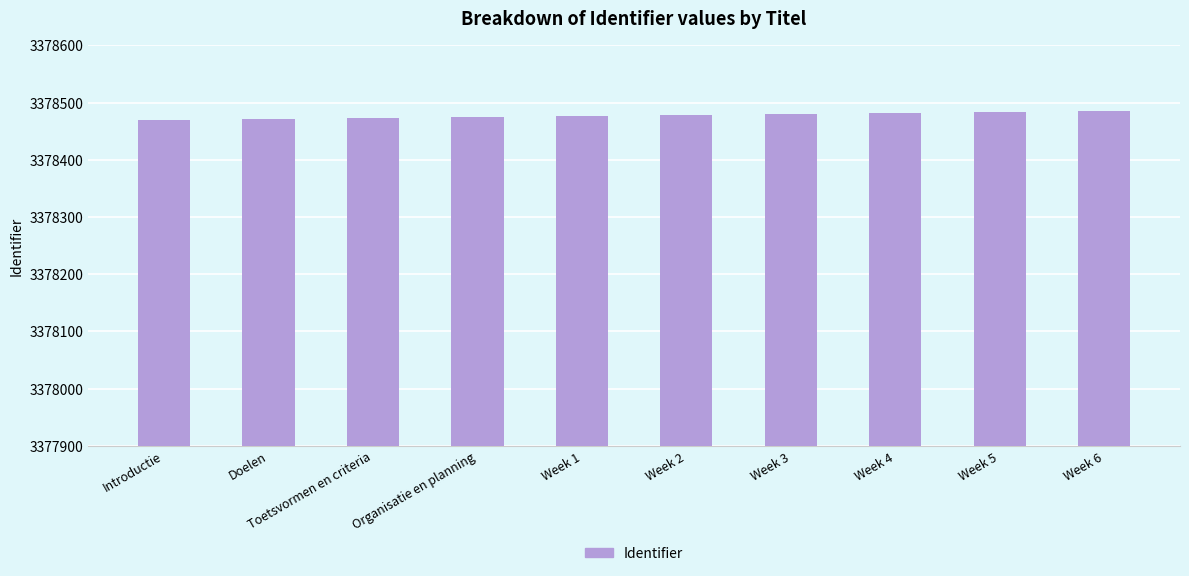

The value at Week 1 is 4936484. True or false?

False